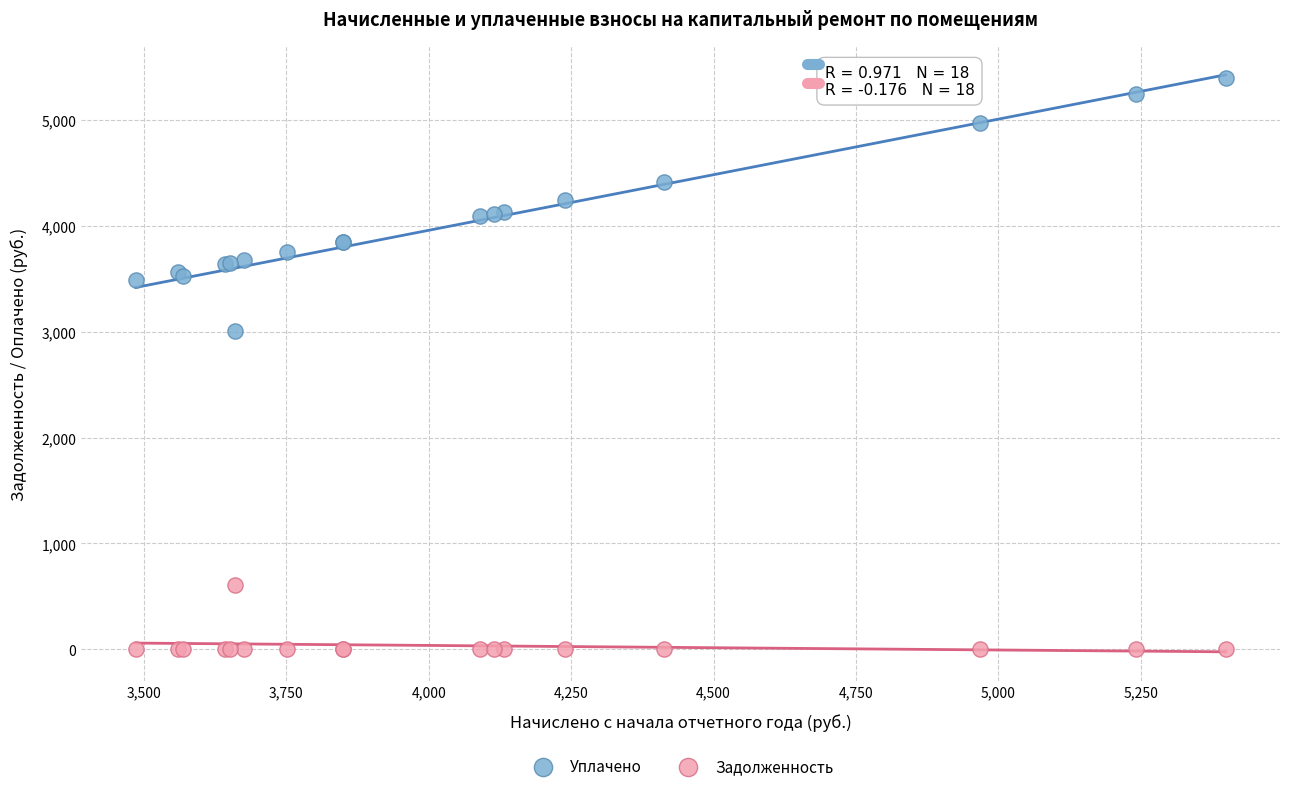

Which series reaches the minimum Y coordinate?

Задолженность